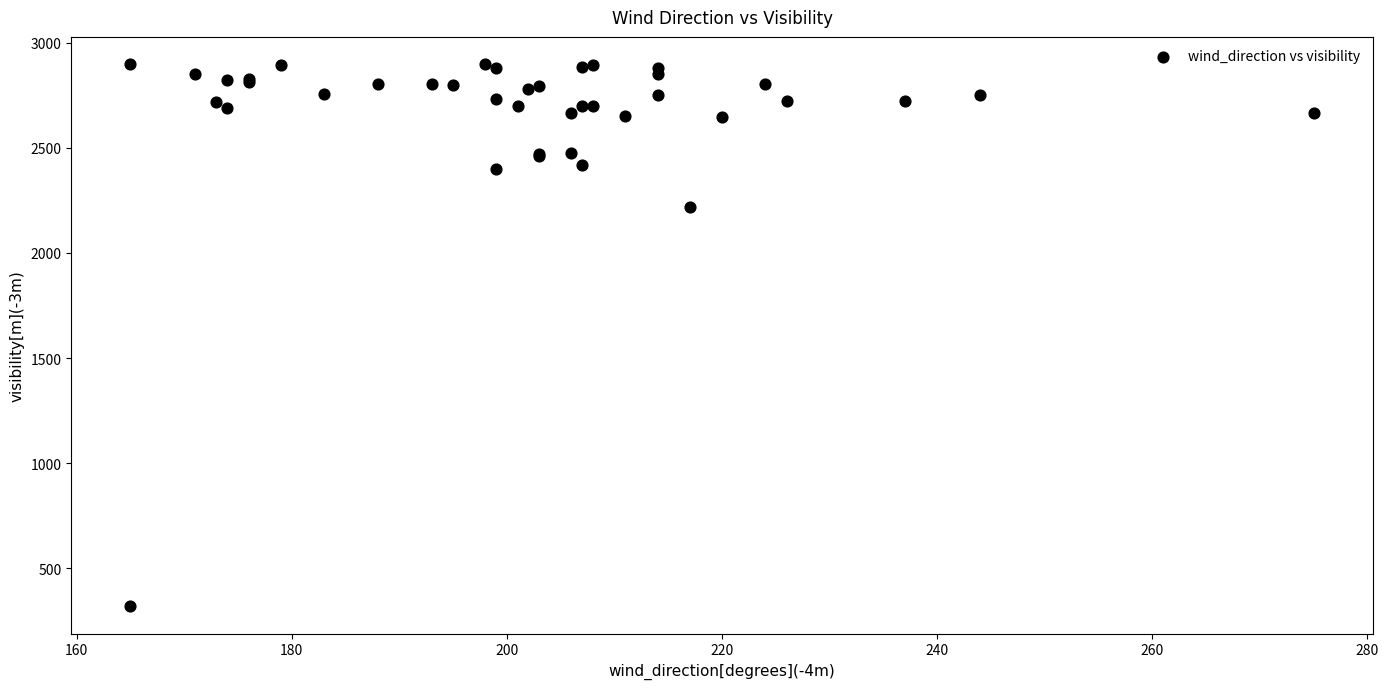

What Y value in the scatter plot is closest to 1608?

2217